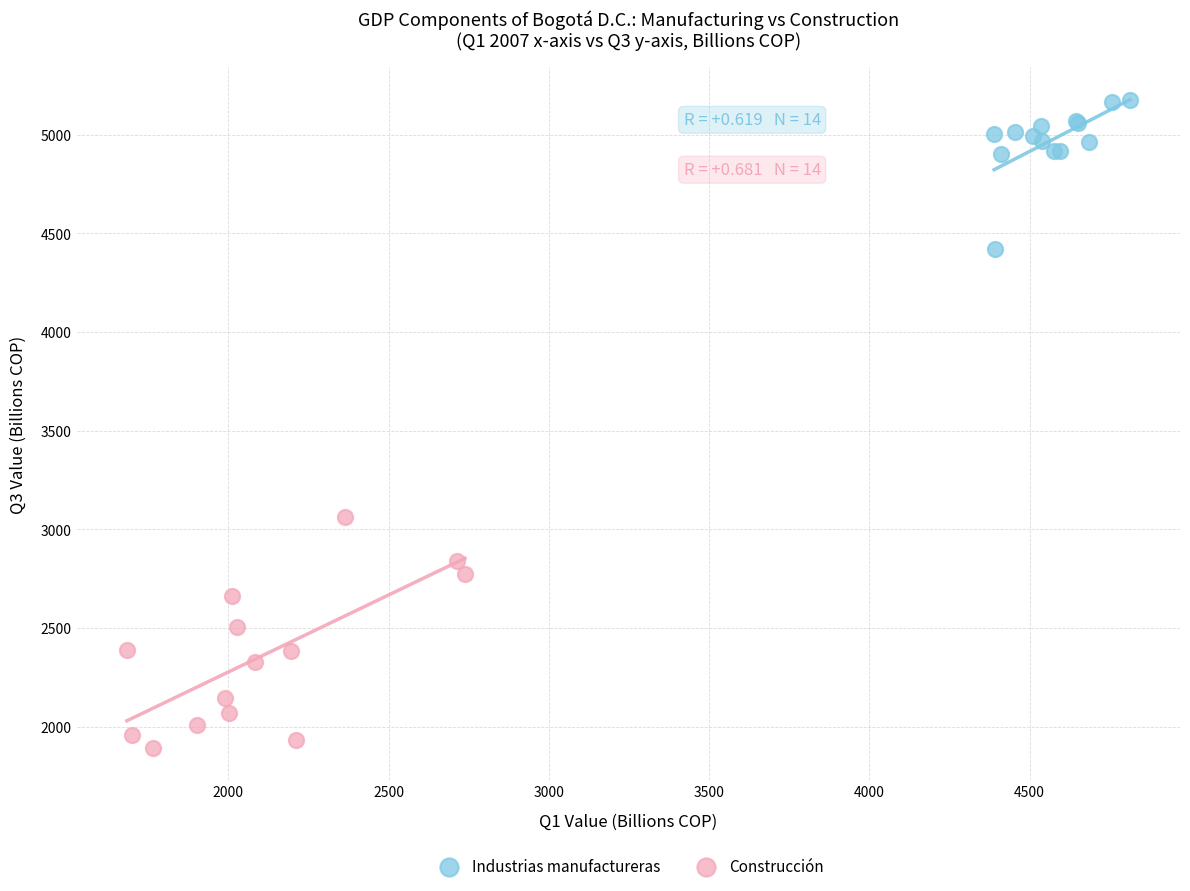

Which series has the largest Y range (max minus min)?

Construcción